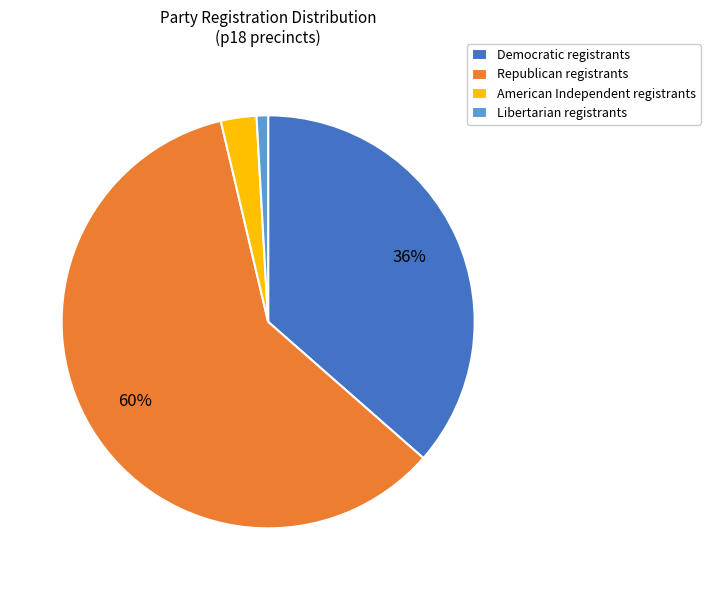

To the nearest percent, what is the difference between the largest and smallest slice percentages?

59%